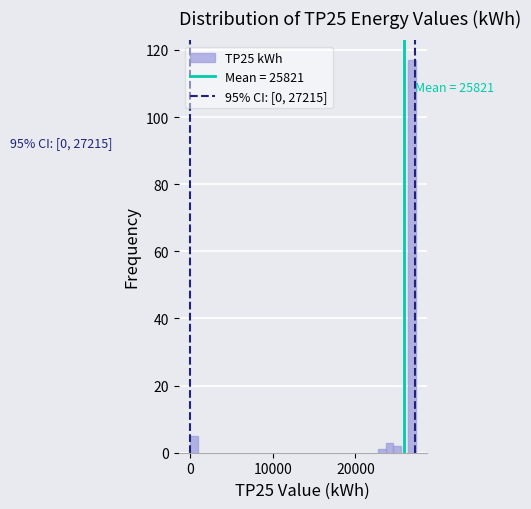

Around what value on the x-axis is the tallest bar? Give the approximate position of its centre, as read against the axis.

27000